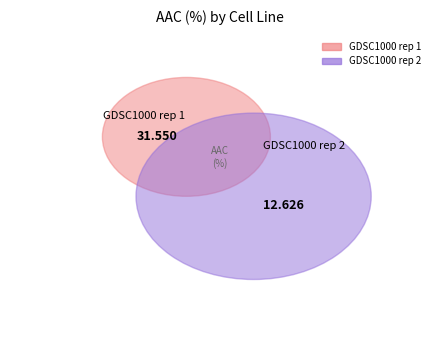

Approximately how many times larger is the value at GDSC1000 rep 2 compared to GDSC1000 rep 1?

0.4